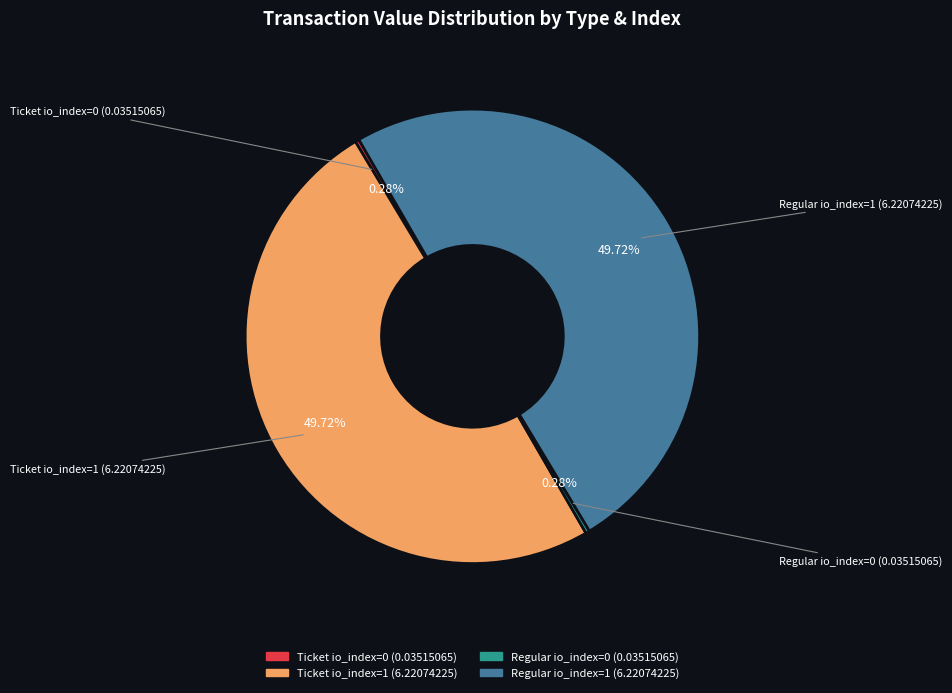

To the nearest percent, what is the combined percentage of Regular io_index=1 (6.22074225) and Ticket io_index=0 (0.03515065)?

50%